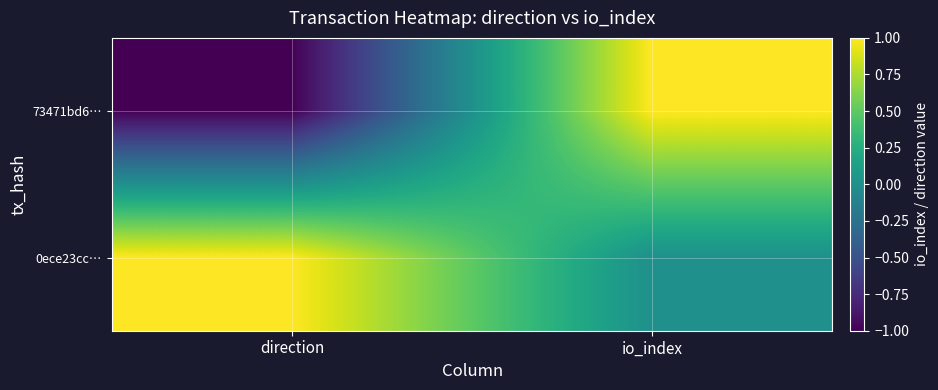

Reading right to left, extract all data points from this chart.

73471bd6…: io_index=1	direction=-1
0ece23cc…: io_index=0	direction=1